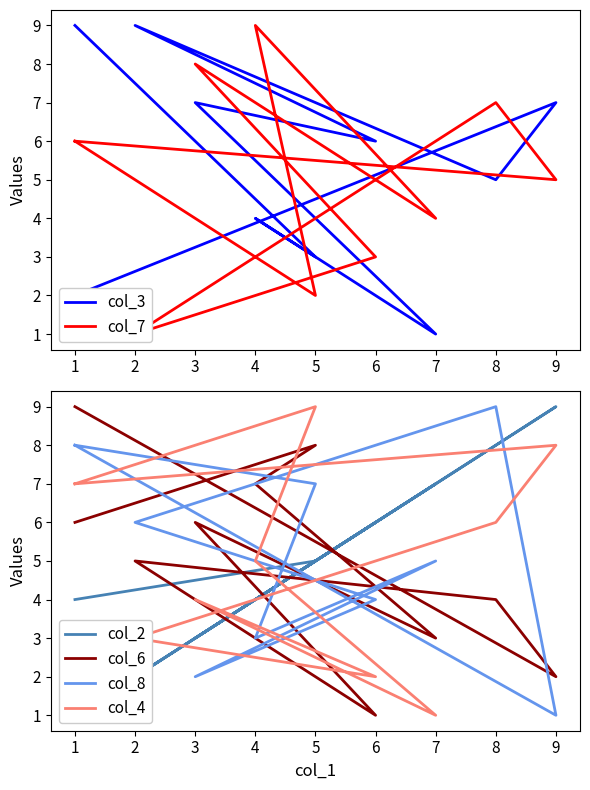

Which series changed the most between 1 and 5?

col_7